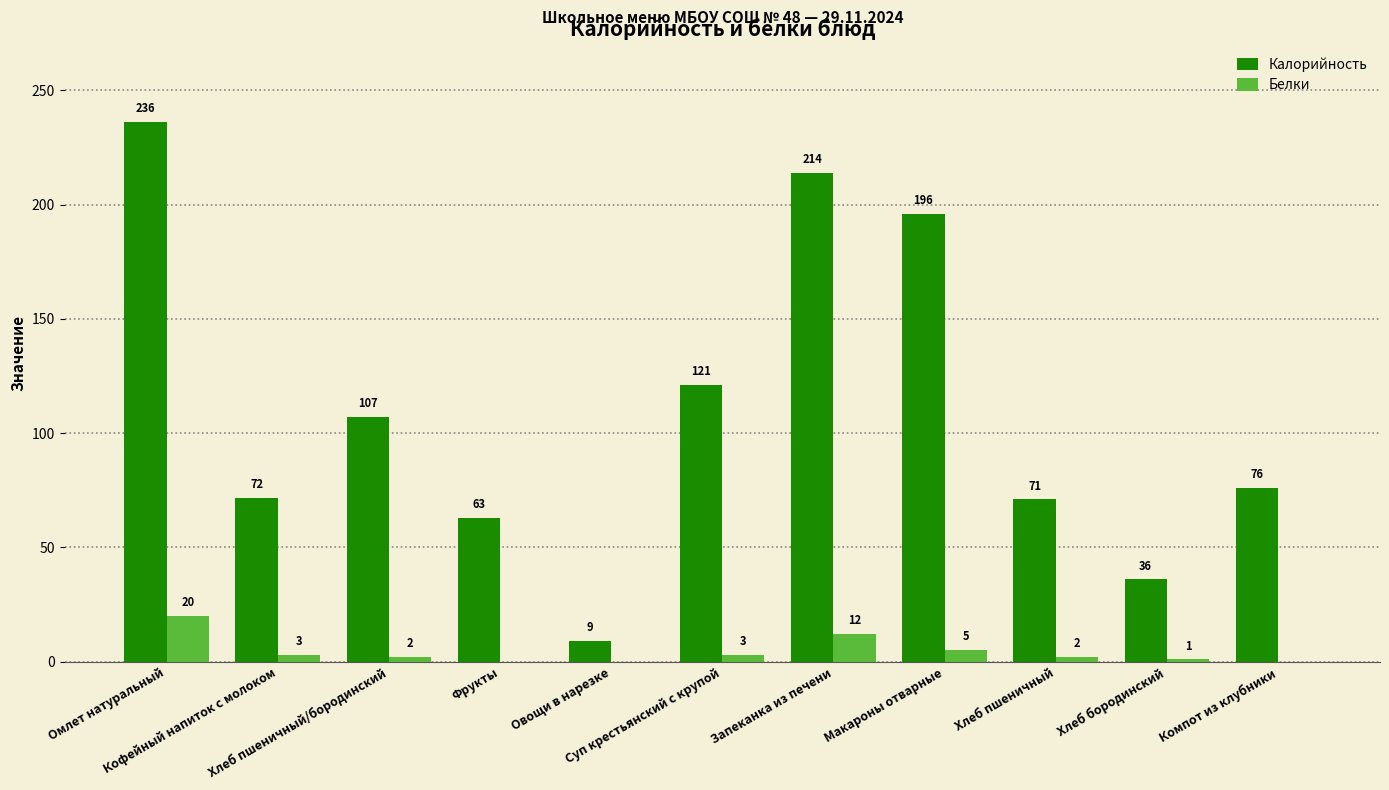

What is the maximum value shown in the chart?

236.0